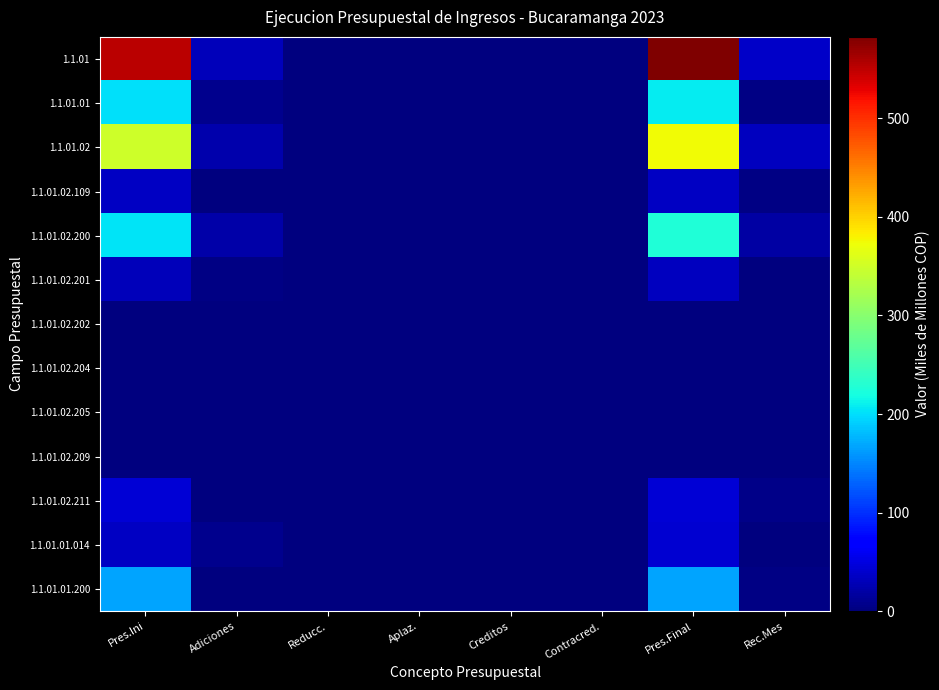

Which series has the largest total across all categories?

1.1.01